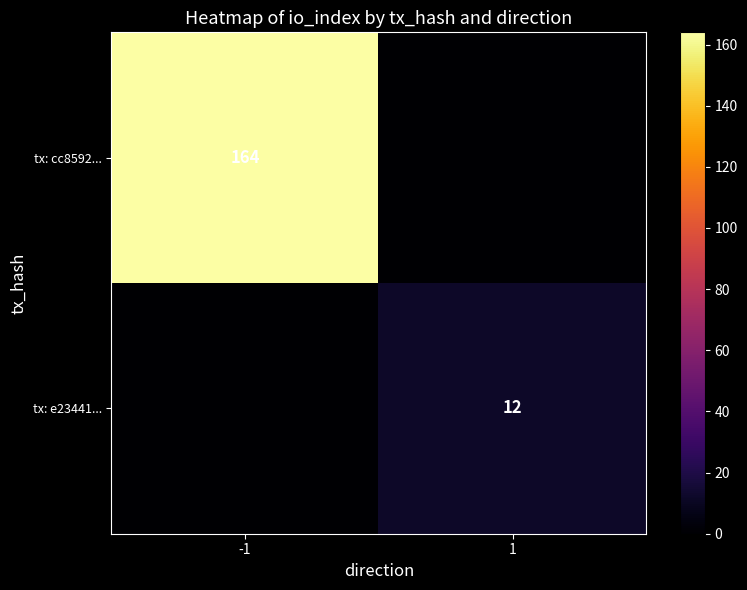

The value of tx: e23441... at 1 is 12. True or false?

True